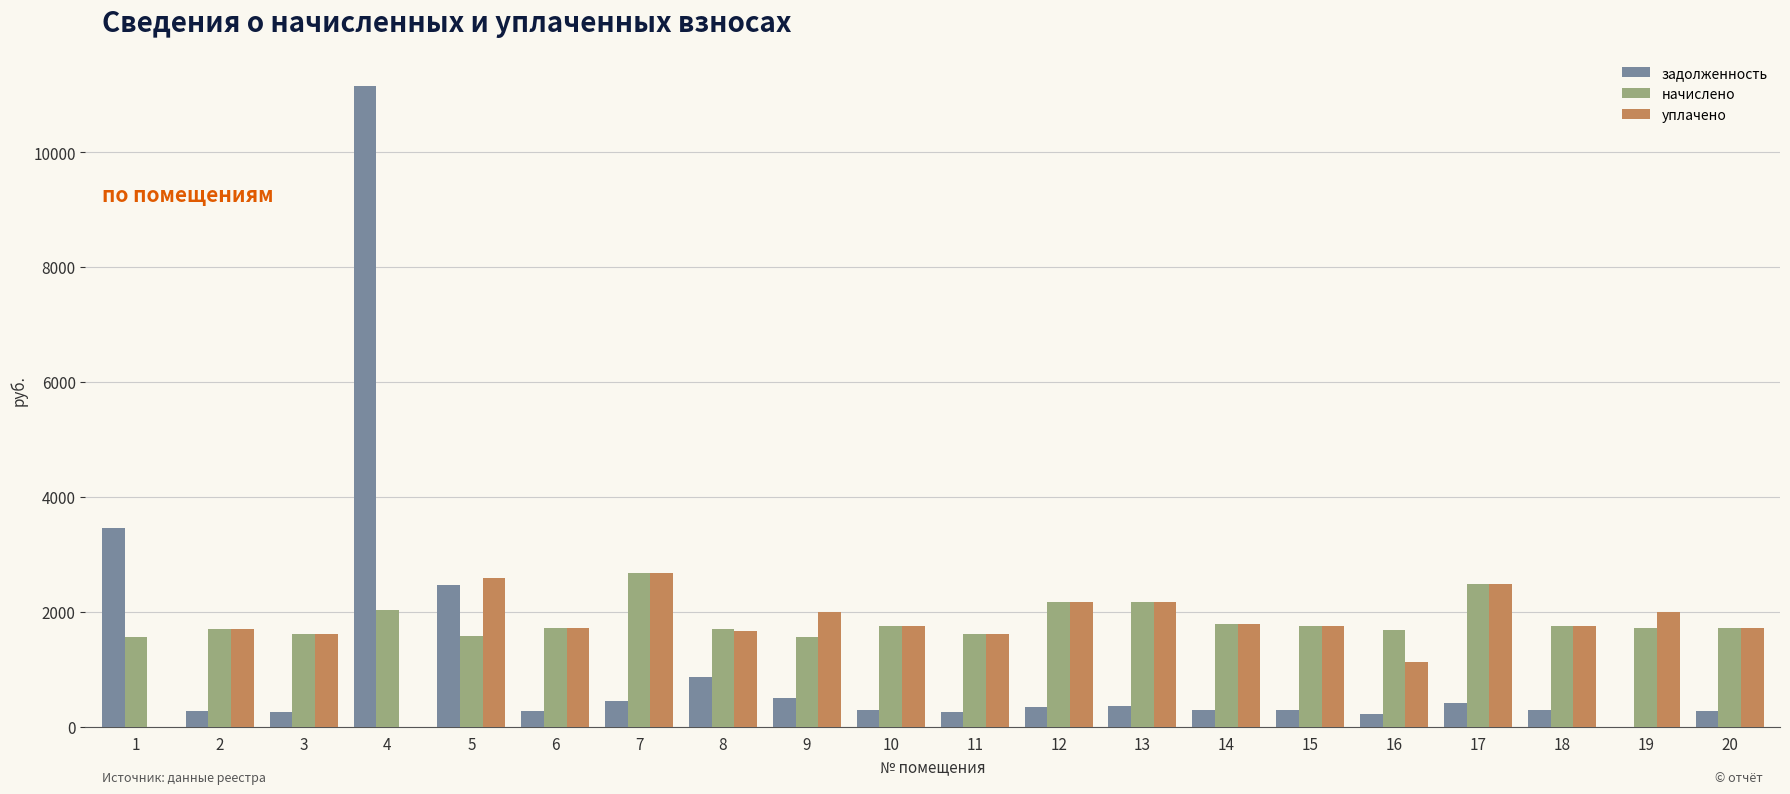

At which label is задолженность closest to 5580?

1